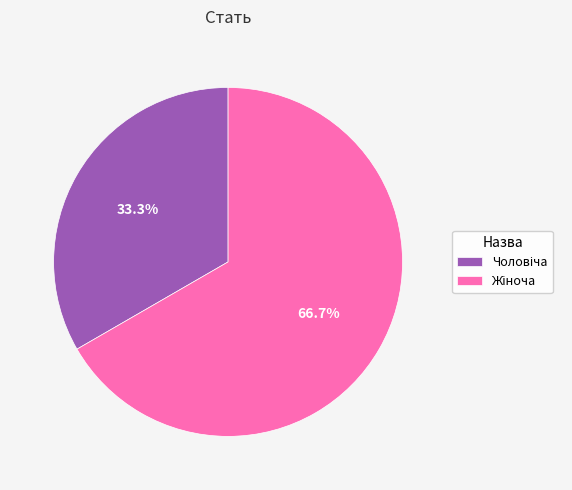

Is there a majority slice in this chart?

Yes